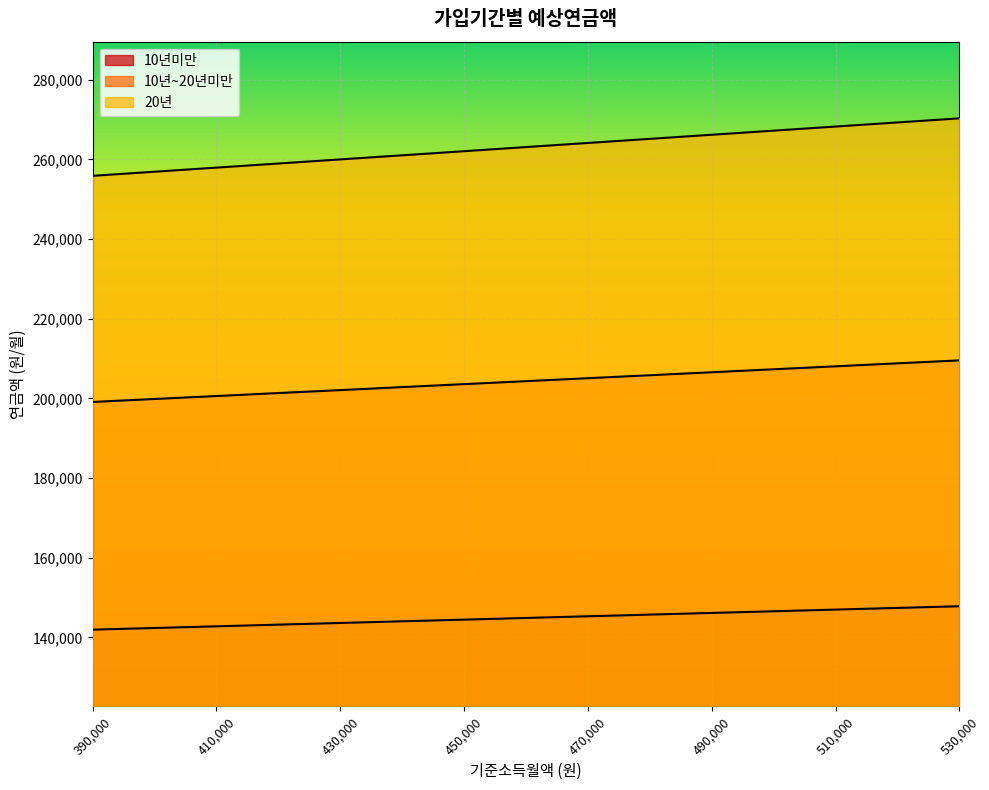

Between 500000 and 520000, which series saw the biggest shift?

20년